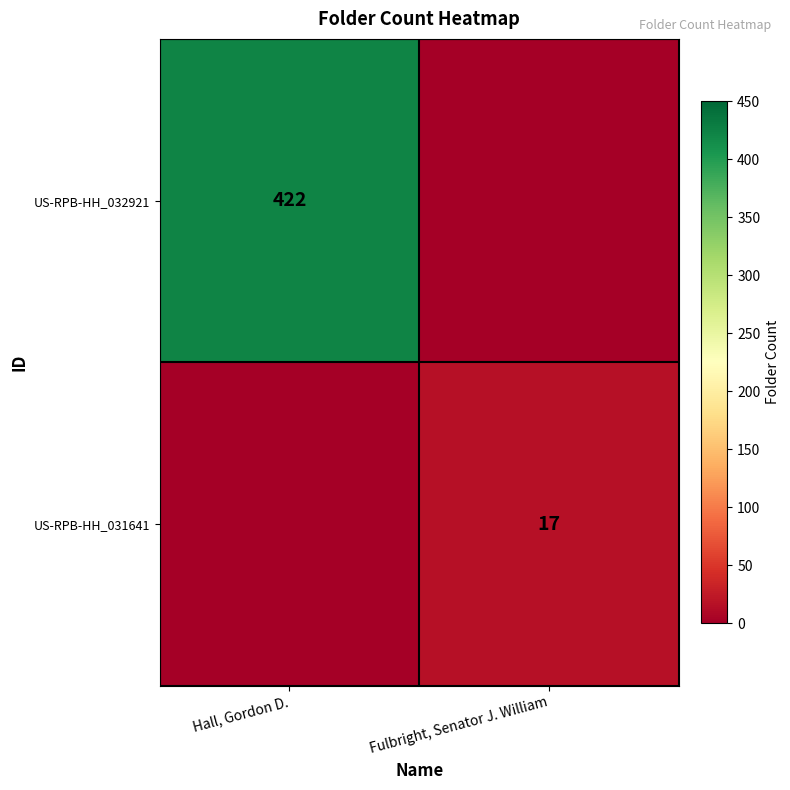

True or false: US-RPB-HH_032921 has a value of 422 at Hall, Gordon D..

True